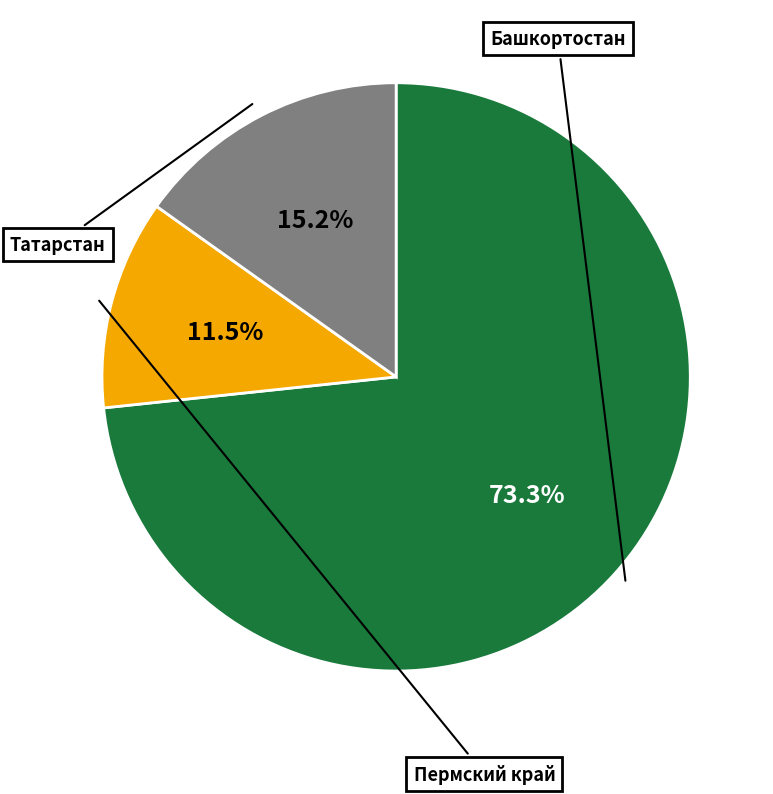

Is there a majority slice in this chart?

Yes